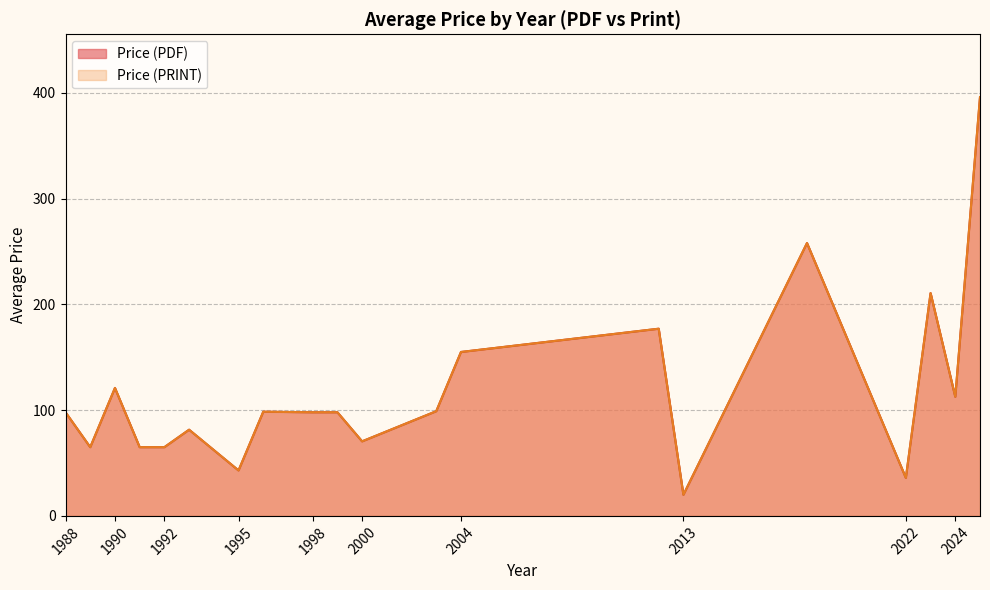

True or false: Price (PRINT) and Price (PDF) intersect in this chart.

False